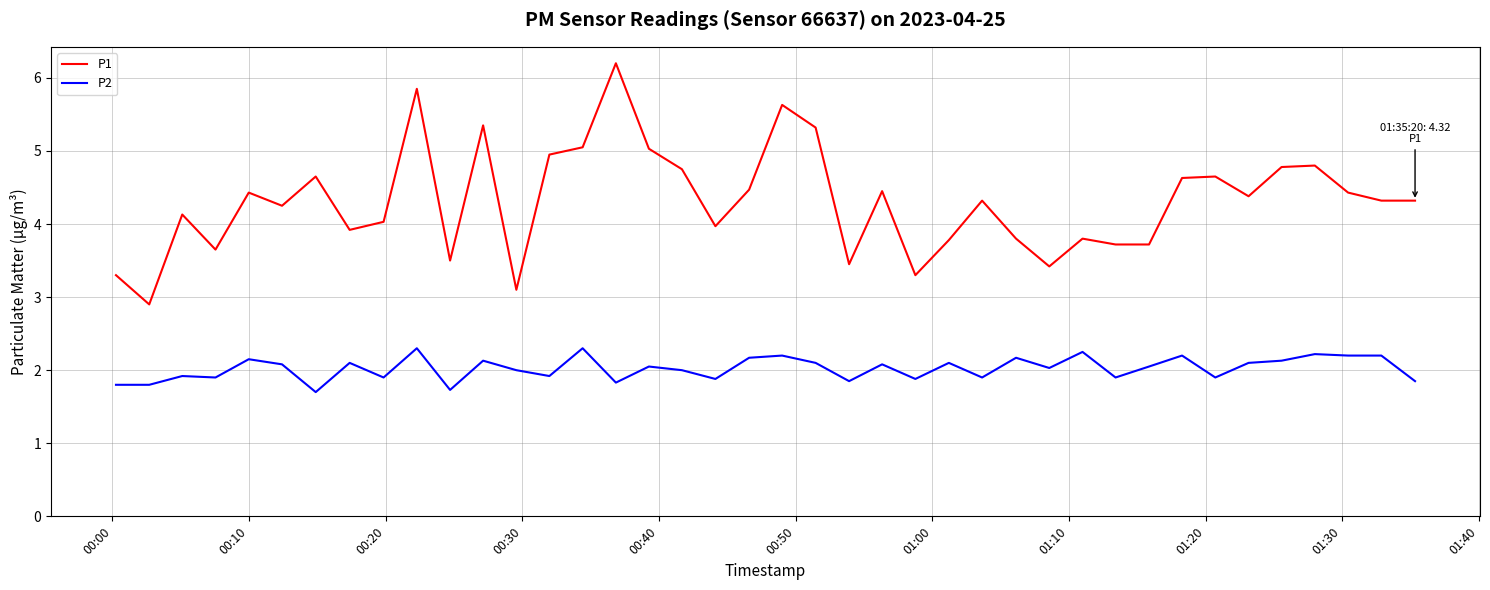

What is the difference between the maximum and minimum values in the P1 series?

3.3